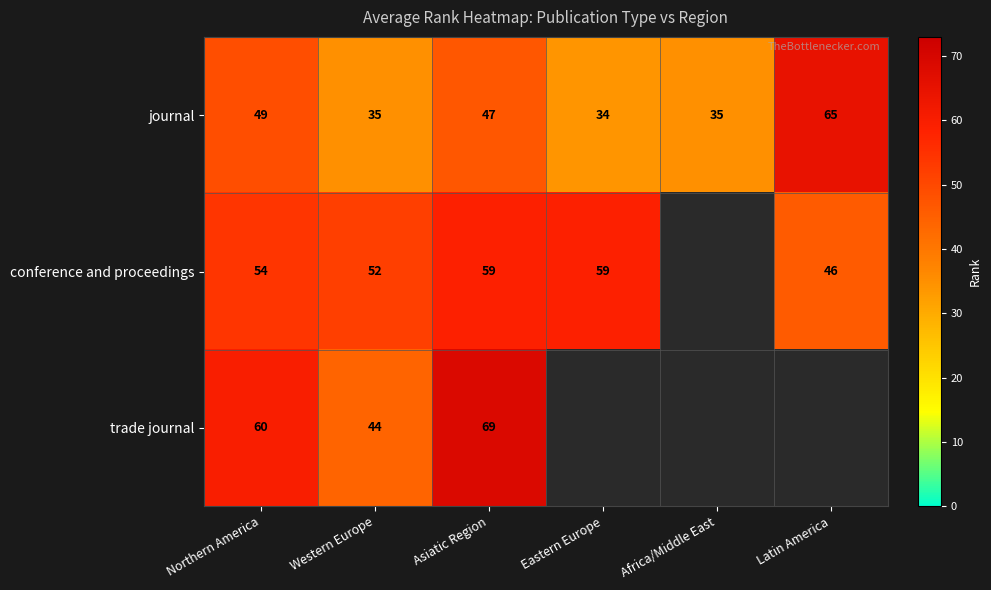

What is the total value across all series at Northern America?

163